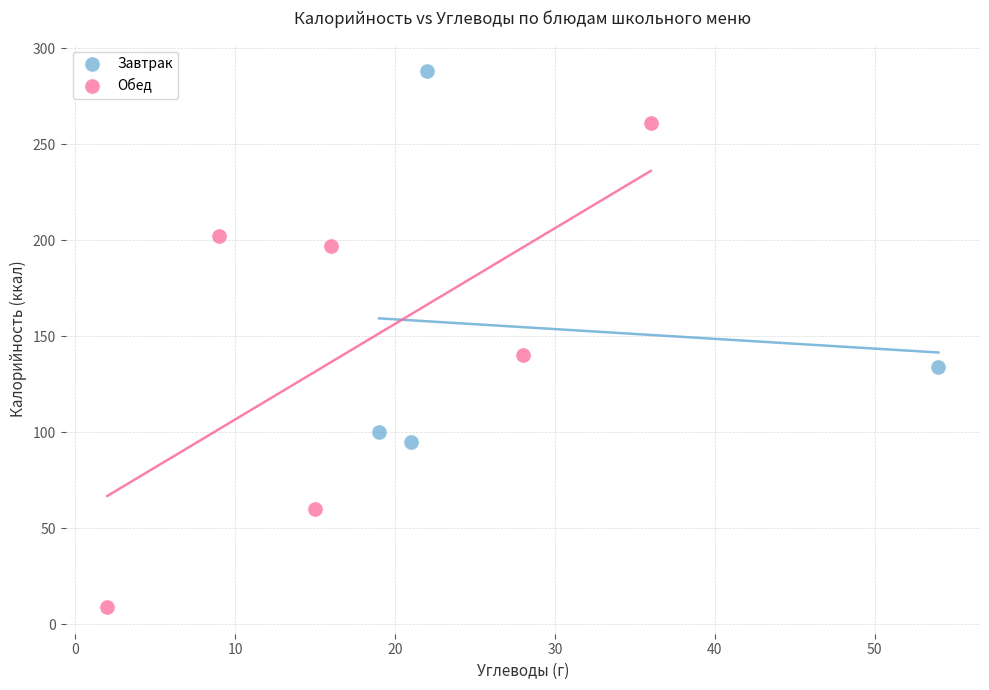

What are all the series names shown in the legend?

Завтрак, Обед